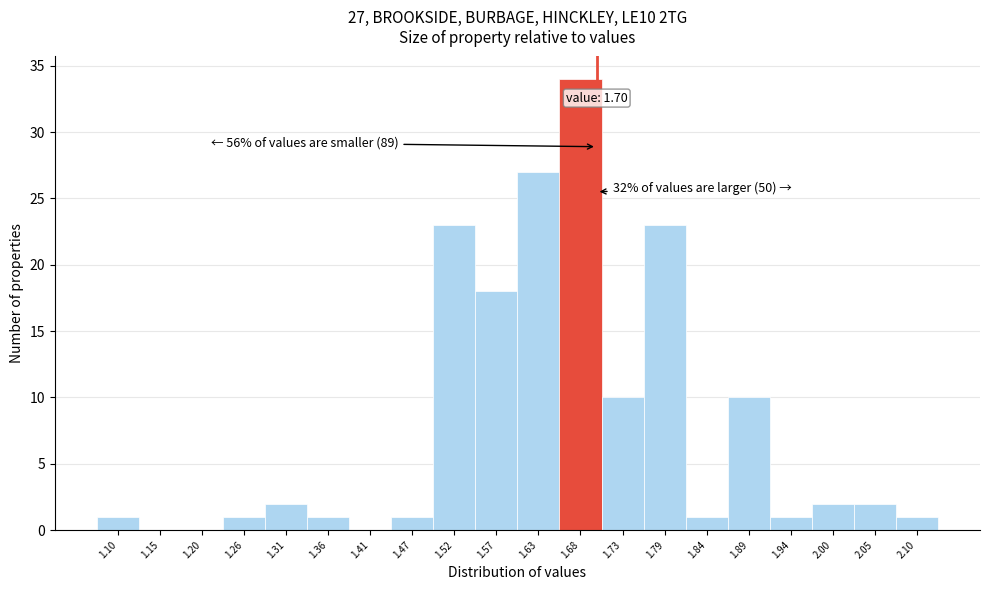

Over which range of the x-axis is the bar tallest?

1.653 to 1.706